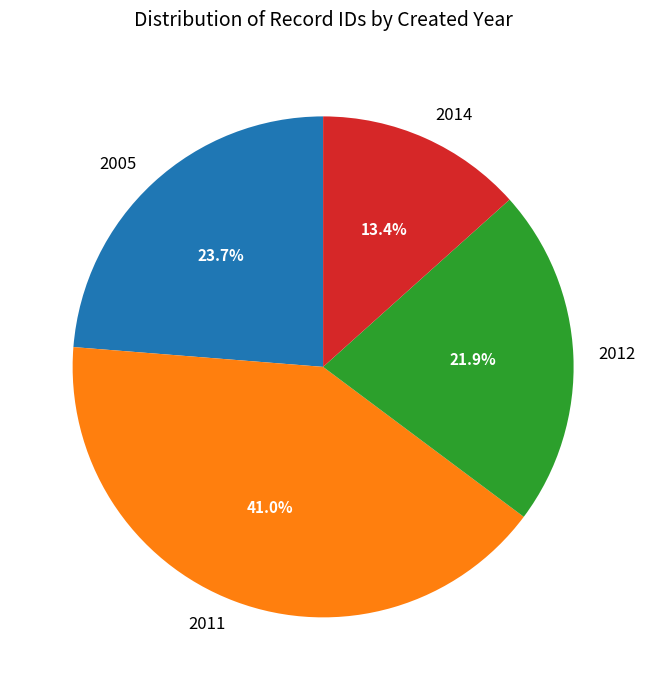

Rank the categories by value from lowest to highest.

2014, 2012, 2005, 2011